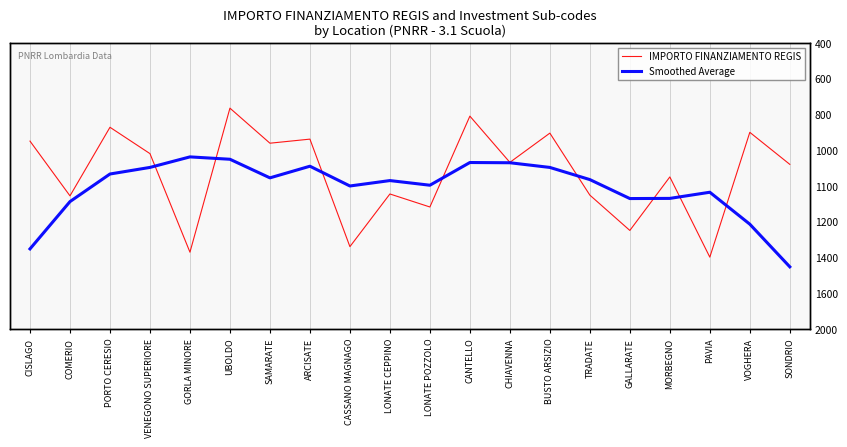

Reading left to right, what are all the values shown in this chart?

IMPORTO FINANZIAMENTO REGIS: CISLAGO=2438.3	COMERIO=1902.2	PORTO CERESIO=2573.8	VENEGONO SUPERIORE=2315.8	GORLA MINORE=1350.7	UBOLDO=2761.0	SAMARATE=2417.8	ARCISATE=2457.7	CASSANO MAGNAGO=1405.0	LONATE CEPPINO=1920.6	LONATE POZZOLO=1793.3	CANTELLO=2682.8	CHIAVENNA=2230.2	BUSTO ARSIZIO=2516.4	TRADATE=1909.5	GALLARATE=1563.6	MORBEGNO=2087.3	PAVIA=1302.1	VOGHERA=2524.2	SONDRIO=2210.7
Smoothed Average: CISLAGO=1382.9	COMERIO=1846.0	PORTO CERESIO=2116.2	VENEGONO SUPERIORE=2180.7	GORLA MINORE=2283.8	UBOLDO=2260.6	SAMARATE=2078.4	ARCISATE=2192.4	CASSANO MAGNAGO=1998.9	LONATE CEPPINO=2051.9	LONATE POZZOLO=2006.4	CANTELLO=2228.7	CHIAVENNA=2226.4	BUSTO ARSIZIO=2180.5	TRADATE=2061.4	GALLARATE=1875.8	MORBEGNO=1877.3	PAVIA=1937.6	VOGHERA=1624.9	SONDRIO=1207.4